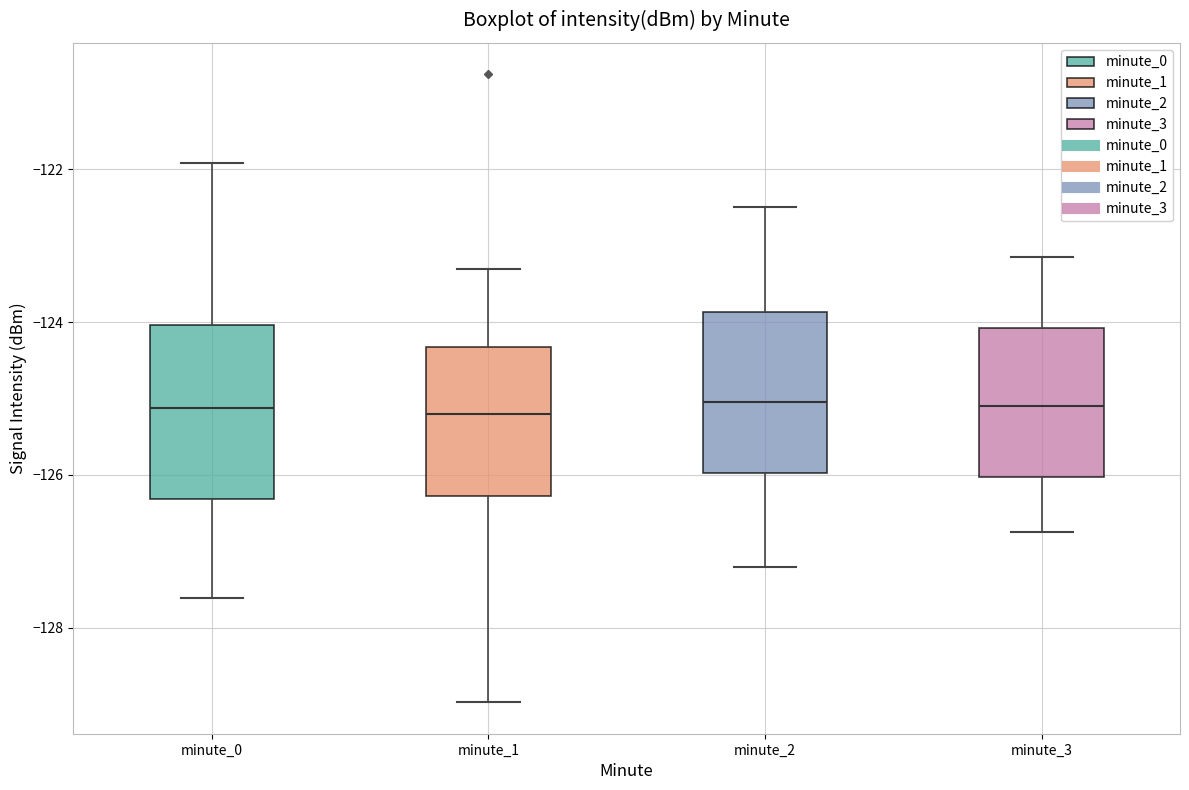

Reading left to right, read every box against the y-axis: the position of its median line, the range the box covers, and the ends of its whiskers. The values are not printed on the chart, so give them approximately, as read against the axis.

minute_0: median -125.2, box -126.4 to -124.0, whiskers -127.6 to -122.0
minute_1: median -125.2, box -126.2 to -124.4, whiskers -129.0 to -123.2
minute_2: median -125.0, box -126.0 to -123.8, whiskers -127.2 to -122.4
minute_3: median -125.0, box -126.0 to -124.0, whiskers -126.8 to -123.2